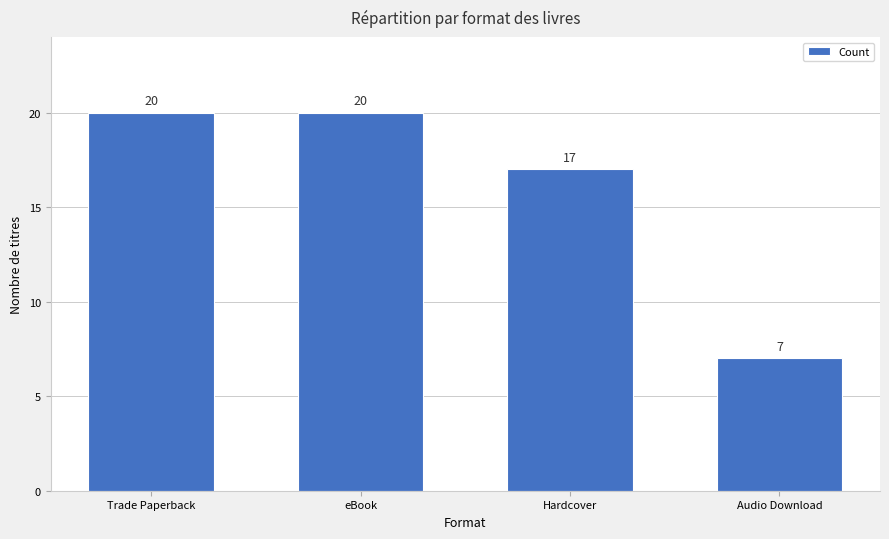

Which category has the lowest value across all series?

Audio Download